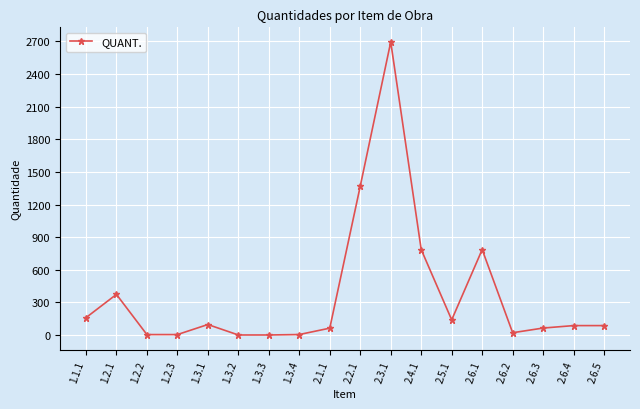

What is the label of the 12th point from the left?

2.4.1